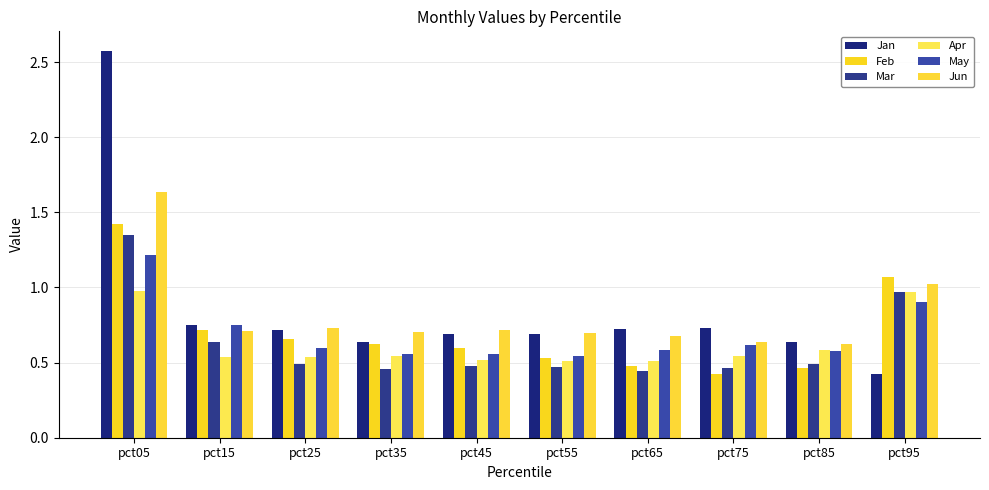

Which series has the largest total across all categories?

Jan